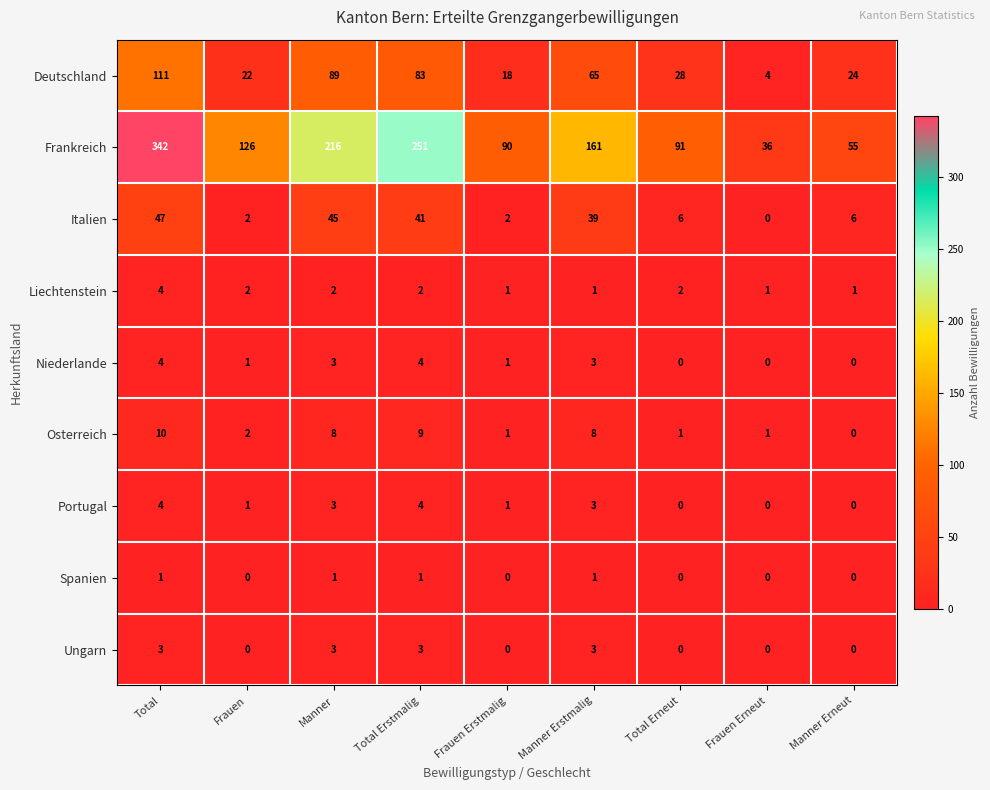

Is it true that Spanien equals 0 at Total Erneut?

True